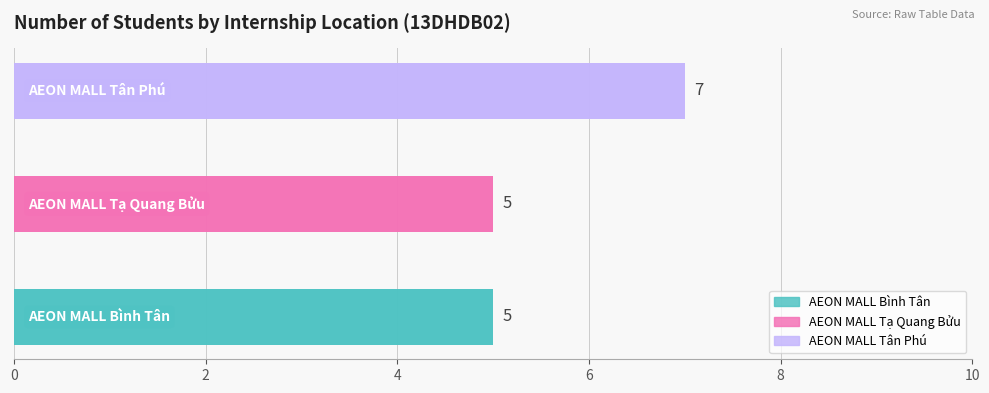

What is the difference between the maximum and second lowest values?

2